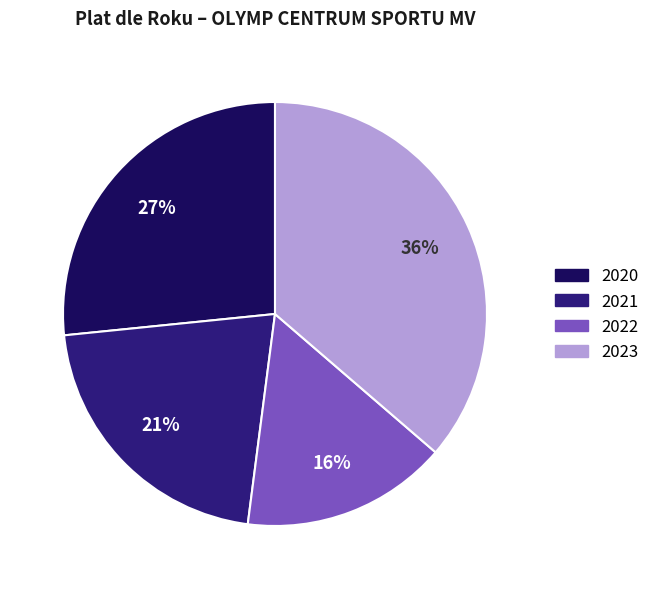

To the nearest percent, what is the average slice percentage?

25%